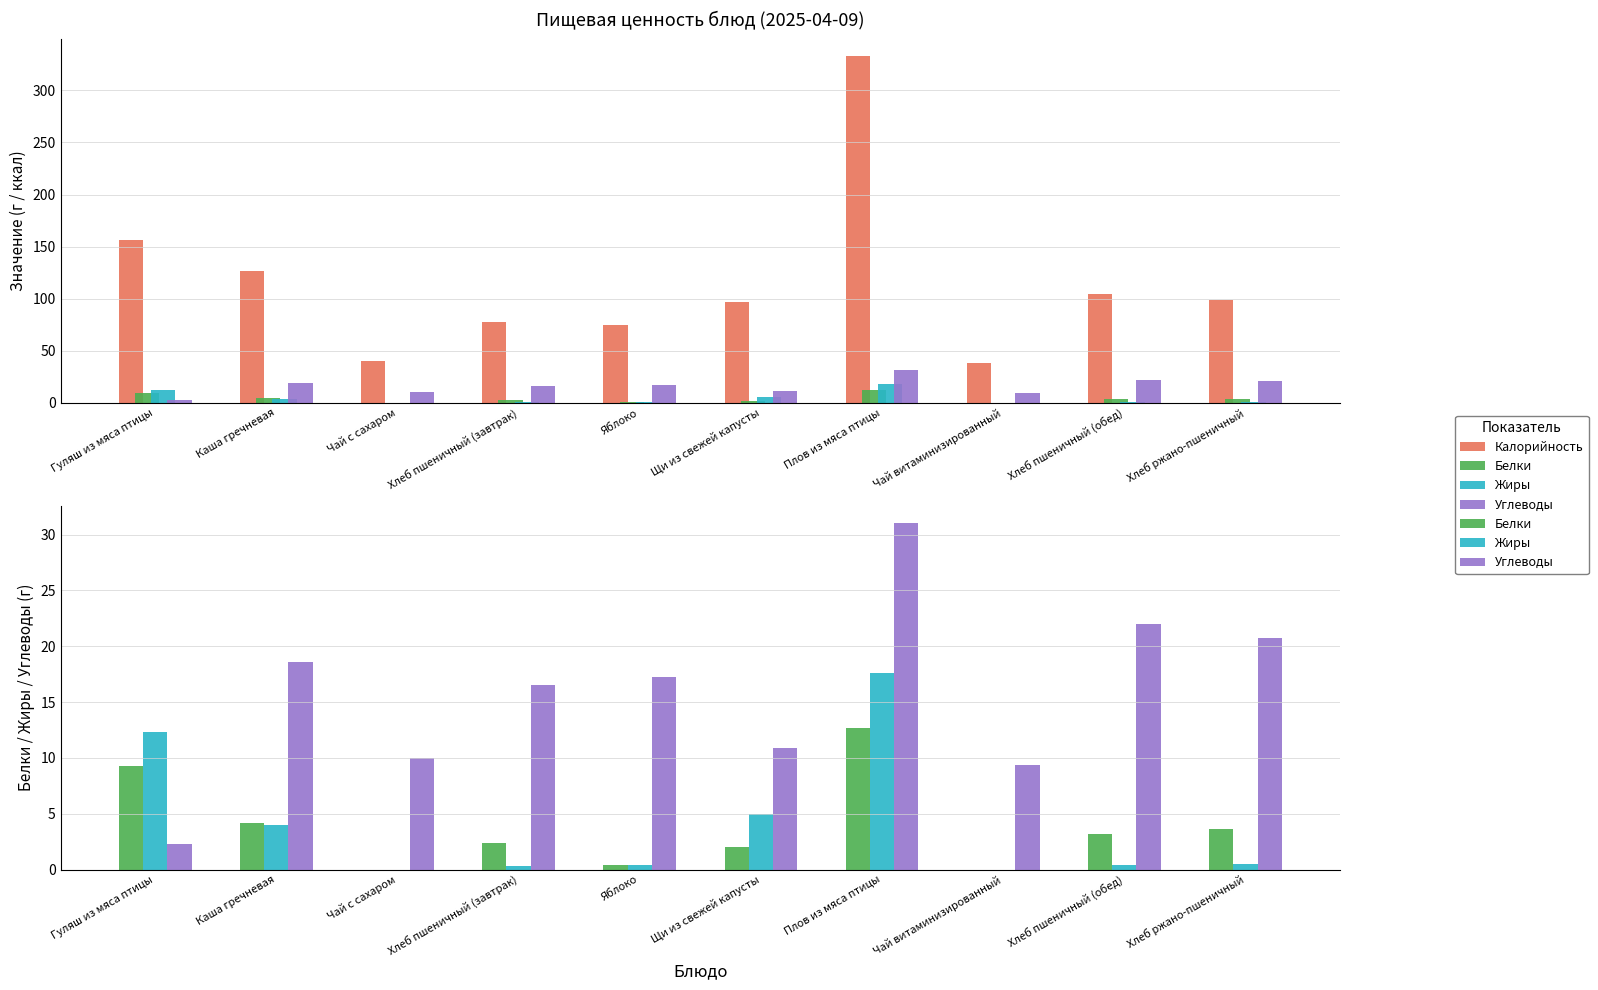

Reading left to right, transcribe all the data shown in this chart.

Калорийность: 156.4	126.5	39.9	78.0	74.8	96.8	333.0	38.5	104.0	99.0
Белки: 9.3	4.1	0.0	2.4	0.4	2.0	12.7	0.0	3.2	3.6
Жиры: 12.3	4.0	0.0	0.3	0.4	5.0	17.6	0.0	0.4	0.5
Углеводы: 2.3	18.6	10.0	16.5	17.3	10.9	31.0	9.4	22.0	20.7